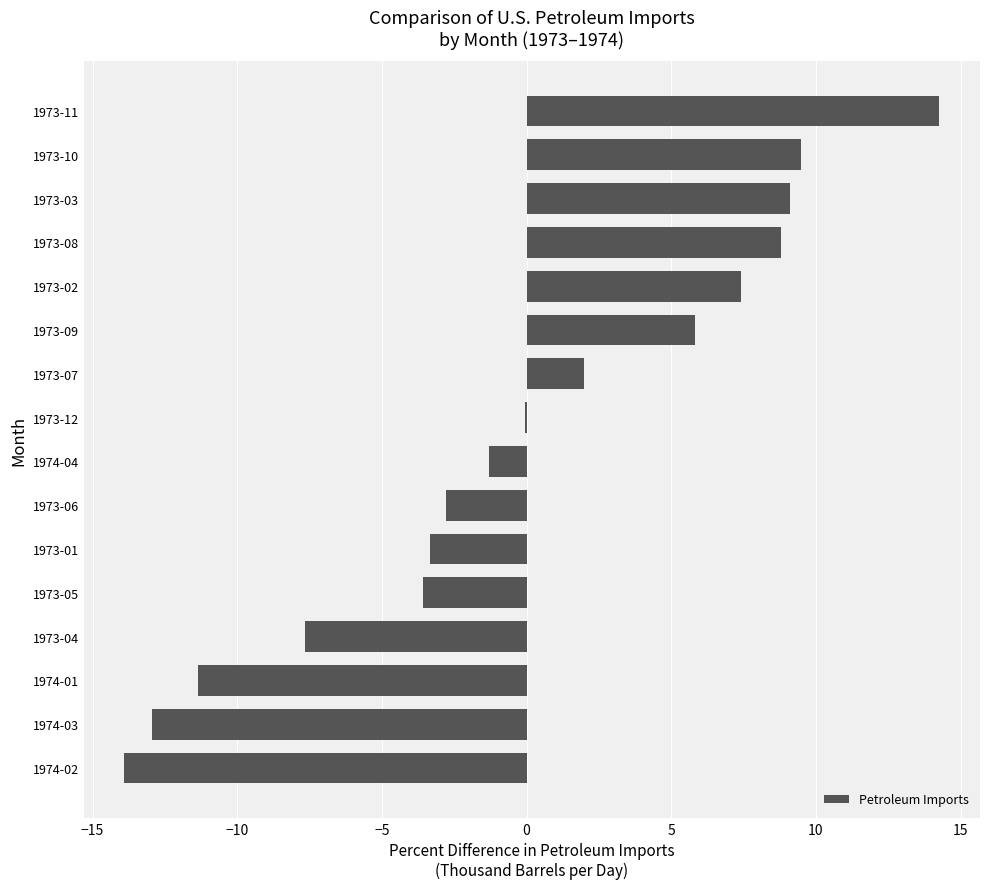

Are the bars horizontal?

Yes